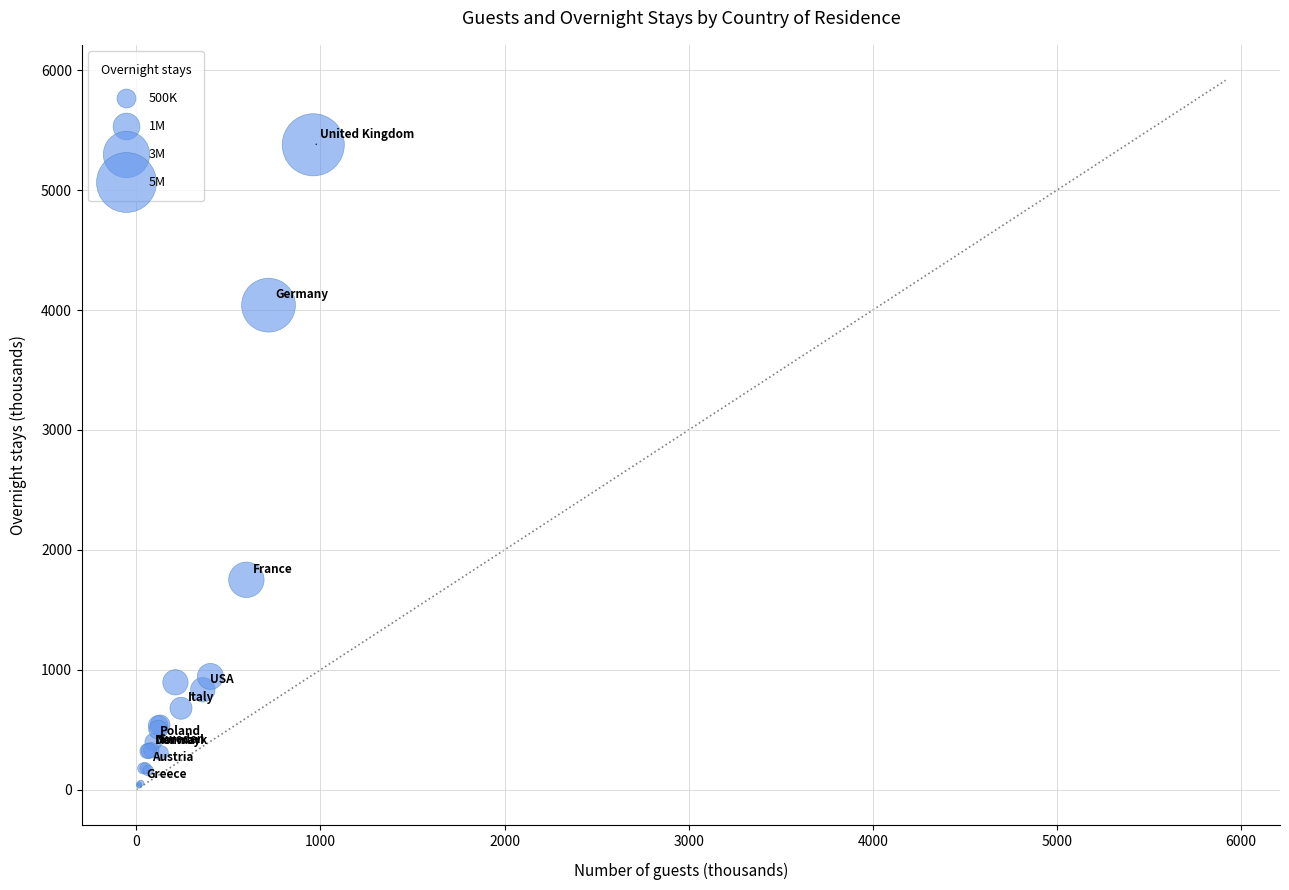

What Y value in the scatter plot is closest to 2706?

1750.5